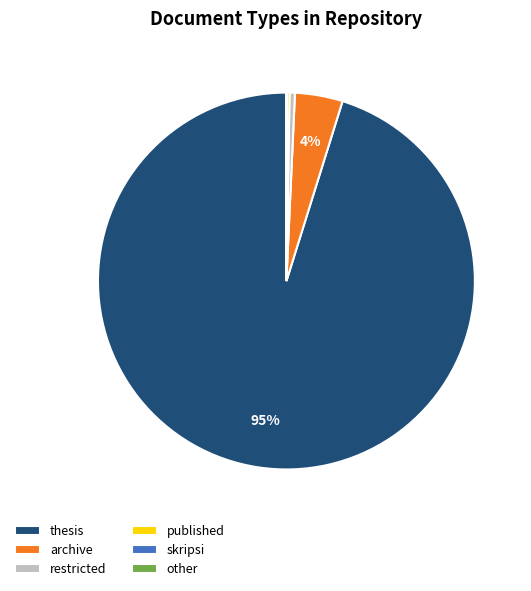

Which slice is the largest?

thesis